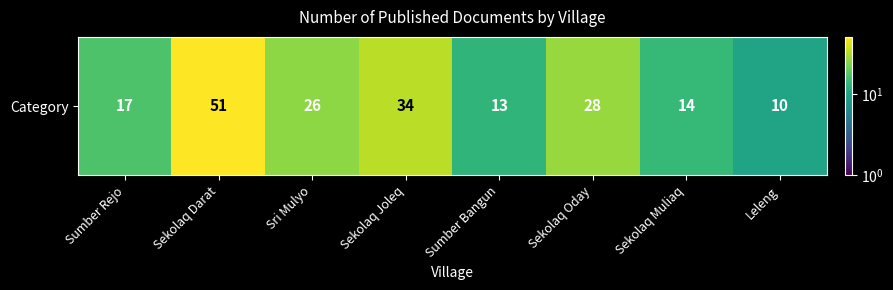

At which category does the chart reach its peak across all series?

Sekolaq Darat